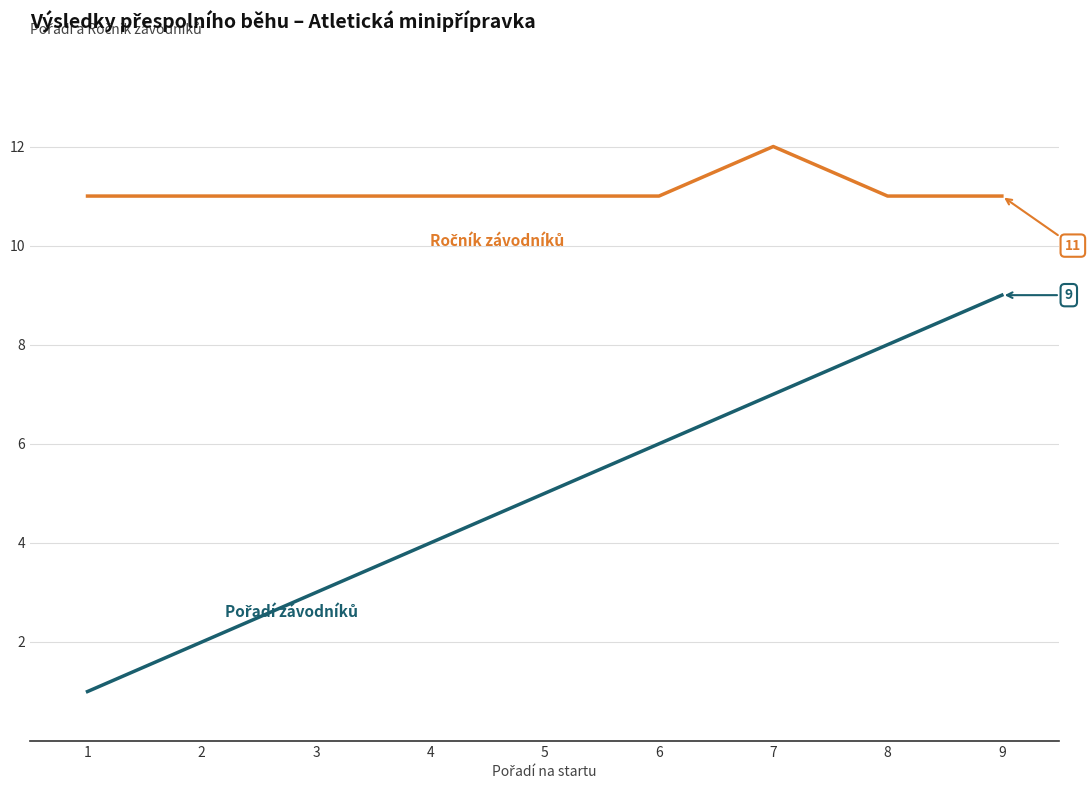

Which label corresponds to the largest value in the chart?

7